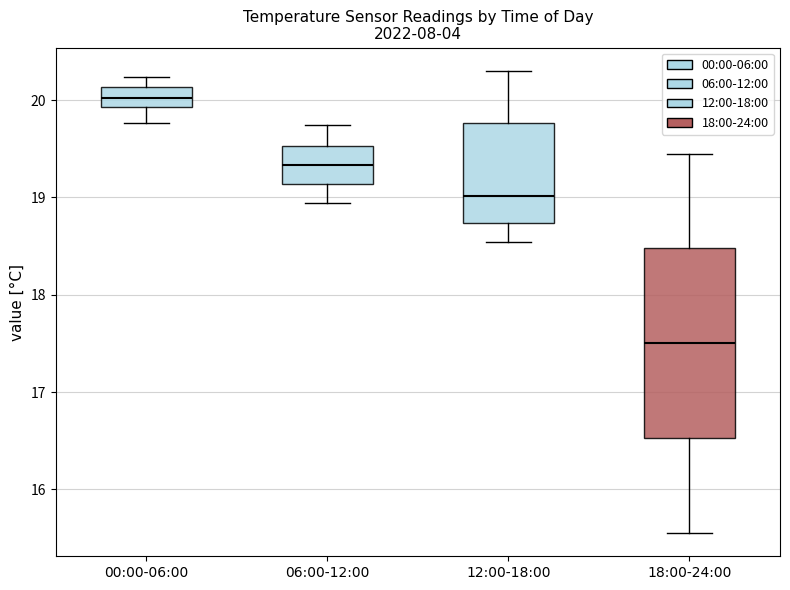

Reading left to right, read every box against the y-axis: the position of its median line, the range the box covers, and the ends of its whiskers. The values are not printed on the chart, so give them approximately, as read against the axis.

00:00-06:00: median 20.0, box 19.9 to 20.1, whiskers 19.8 to 20.2
06:00-12:00: median 19.3, box 19.1 to 19.5, whiskers 18.9 to 19.7
12:00-18:00: median 19.0, box 18.7 to 19.8, whiskers 18.5 to 20.3
18:00-24:00: median 17.5, box 16.5 to 18.5, whiskers 15.6 to 19.5